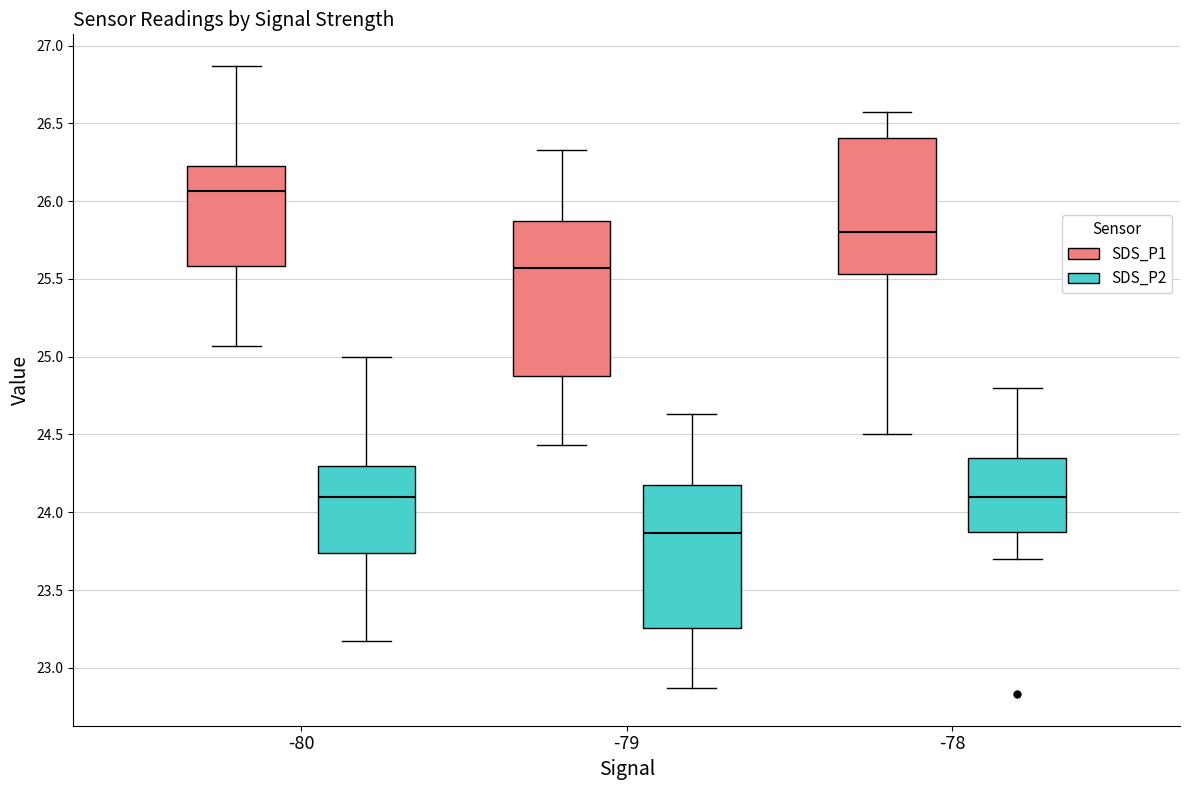

Which box's median line is the highest?

-80 (SDS_P1)